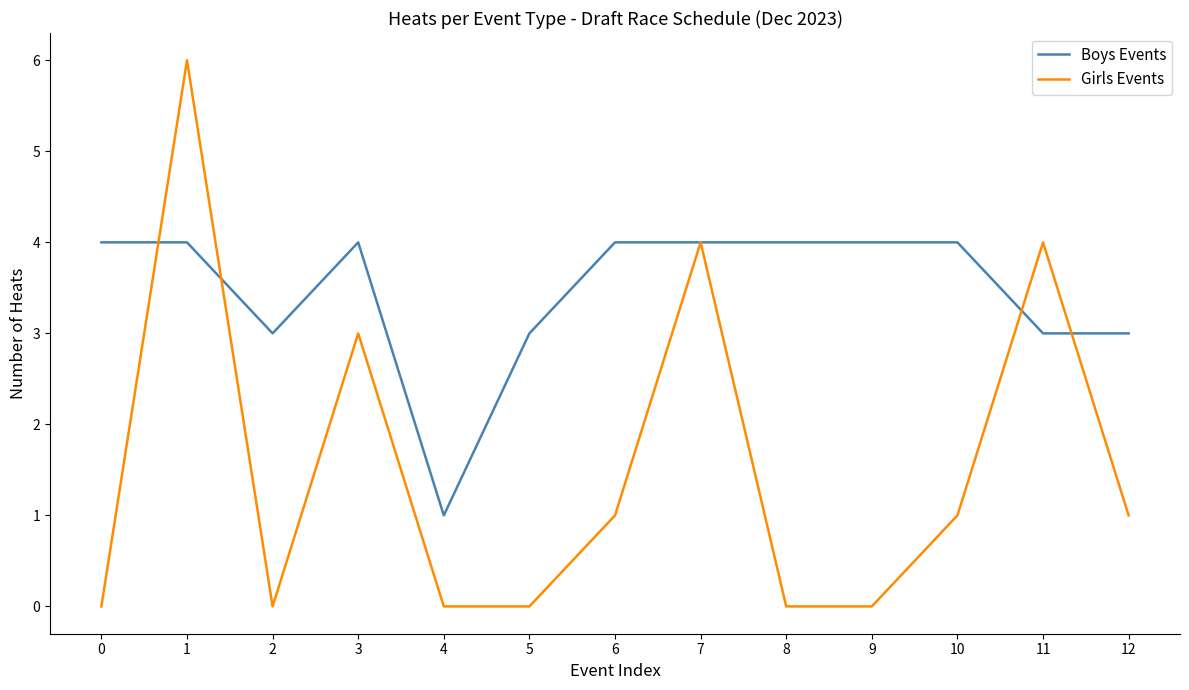

Which category has the lowest value in the Boys Events series?

4